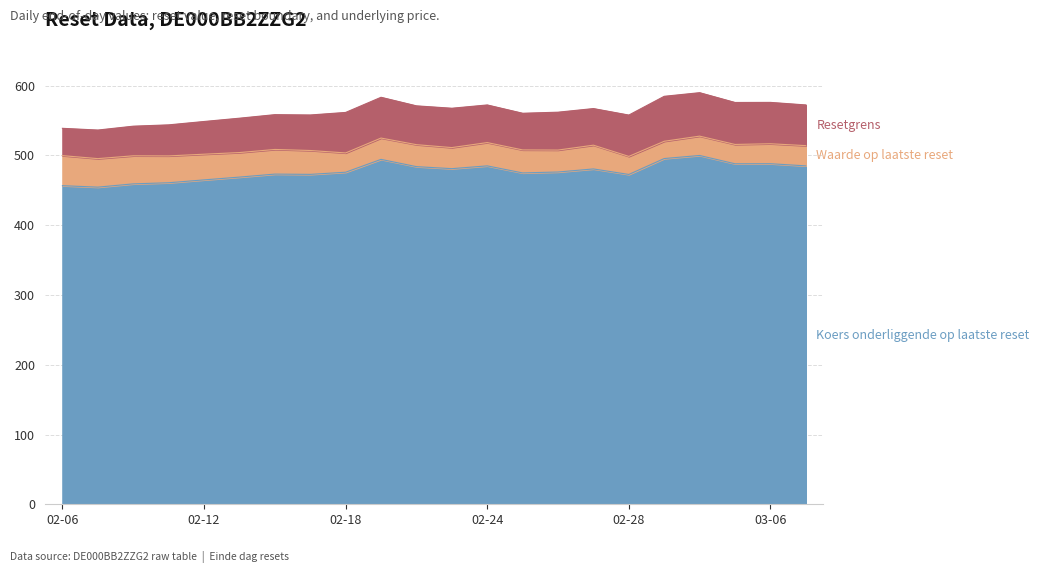

True or false: Resetgrens and Koers onderliggende op laatste reset intersect in this chart.

False